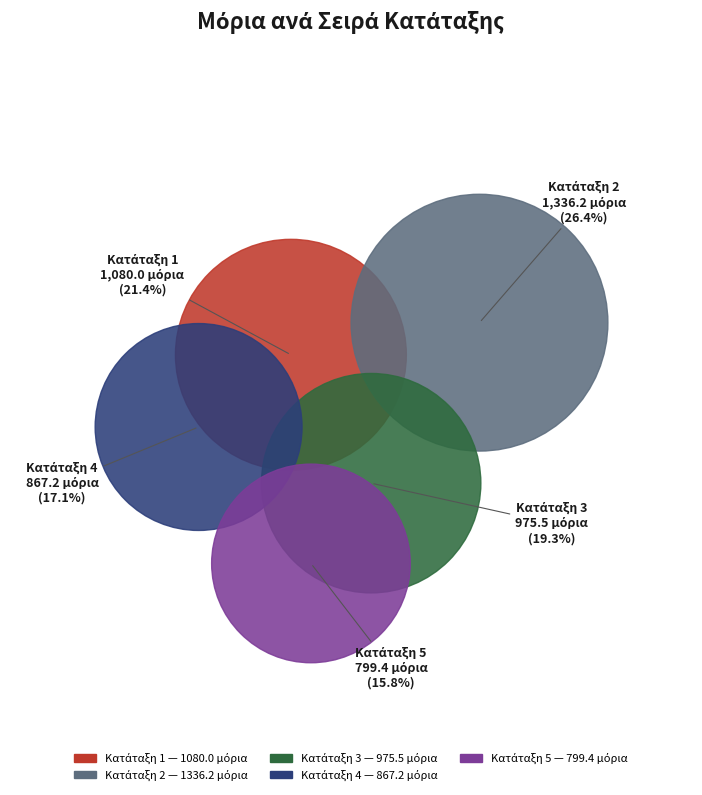

Does 1 account for over 50% of the chart?

No